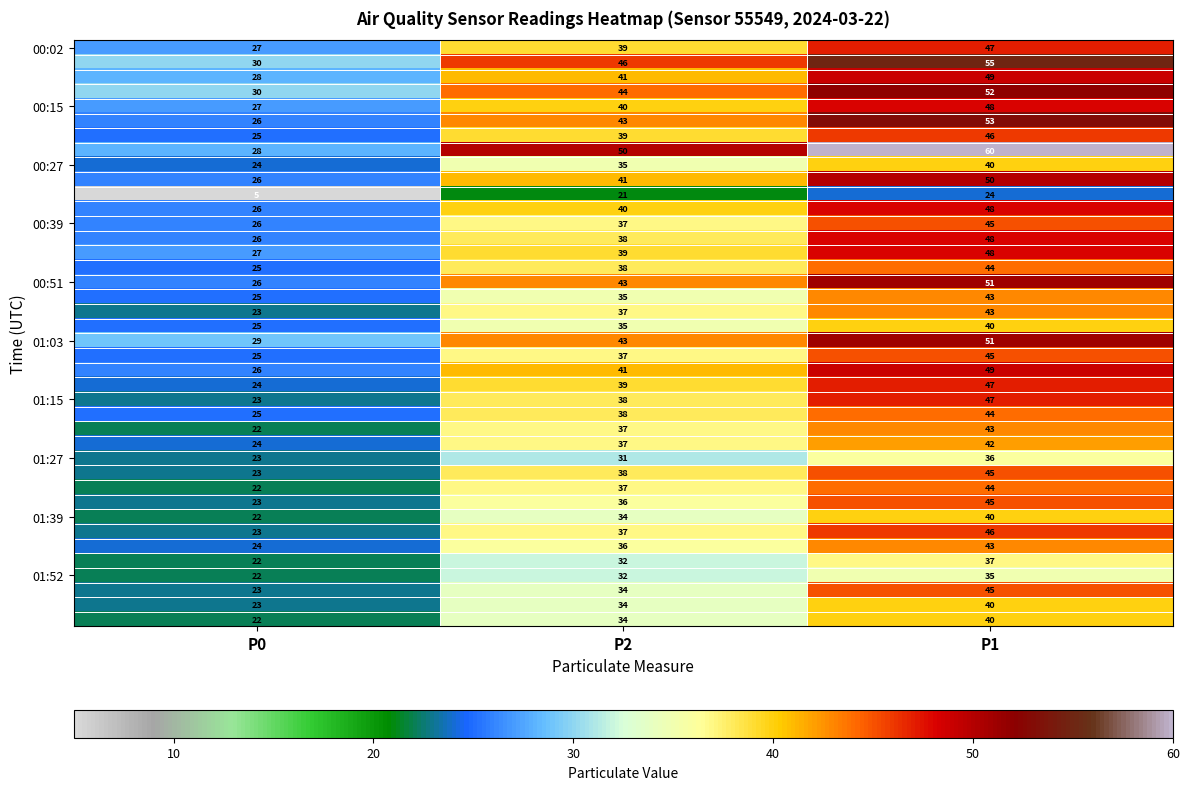

At how many categories does at least one series exceed 22?

3